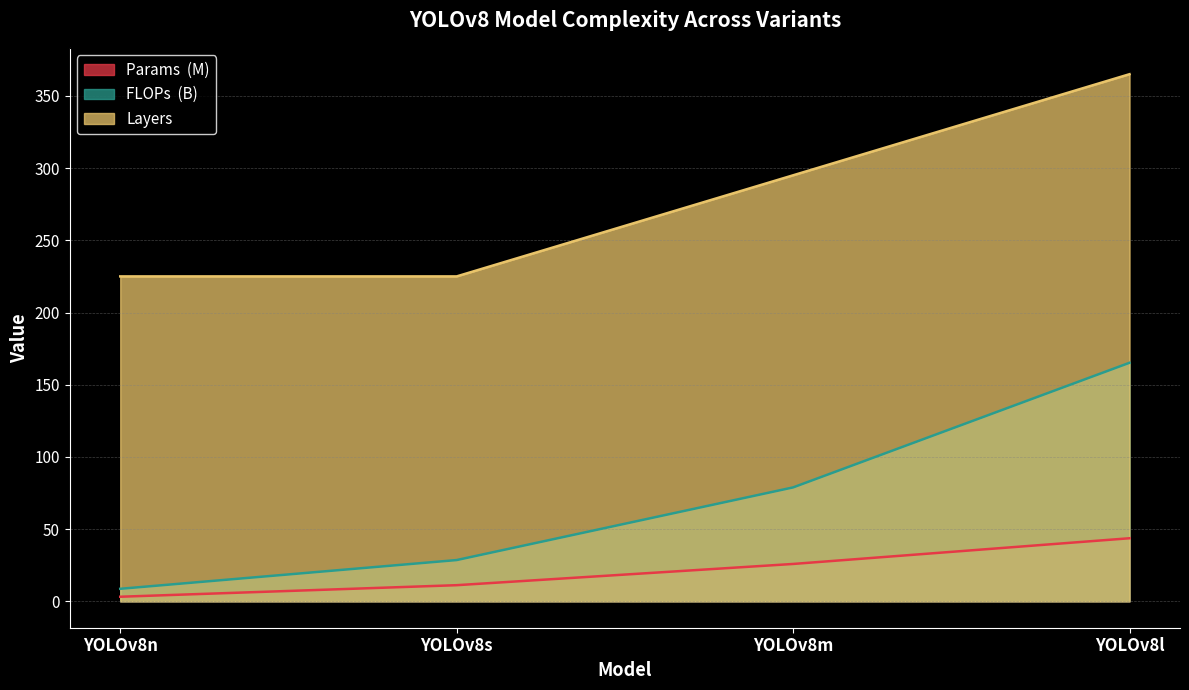

What is the smallest value displayed?

3.2